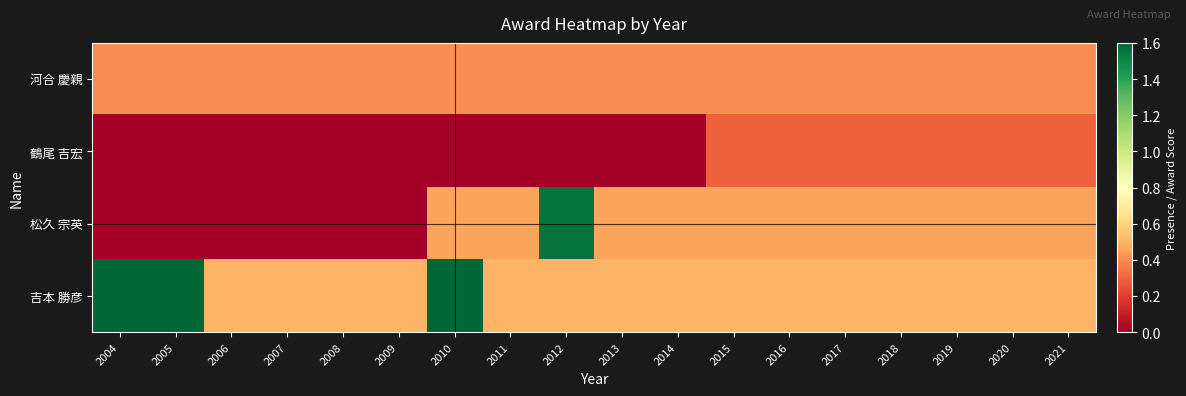

Between 2013 and 2020, which is larger?

2013